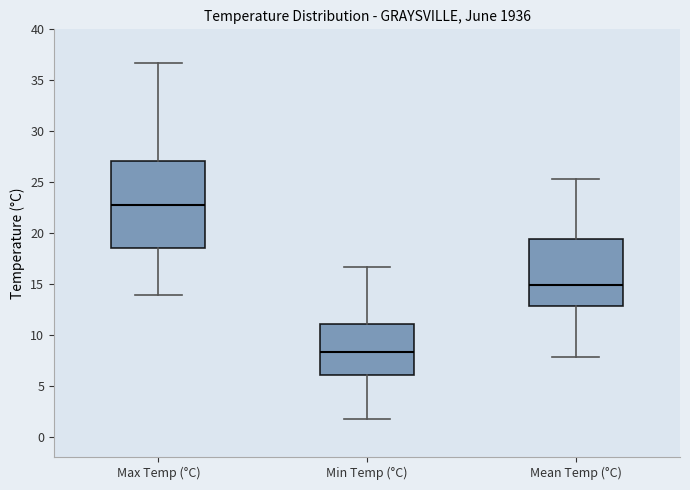

Which box is the tallest, from its lower edge to its upper edge?

Max Temp (°C)